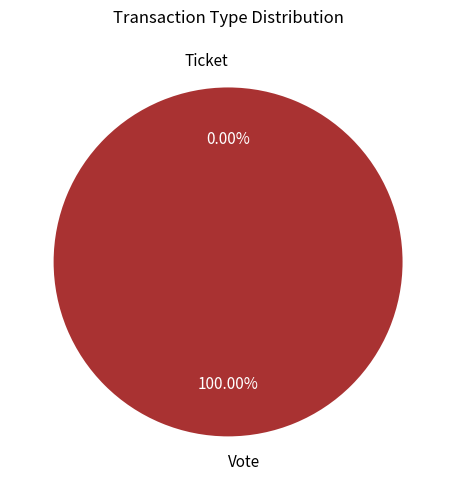

Is it true that Vote is 100% of the pie?

True